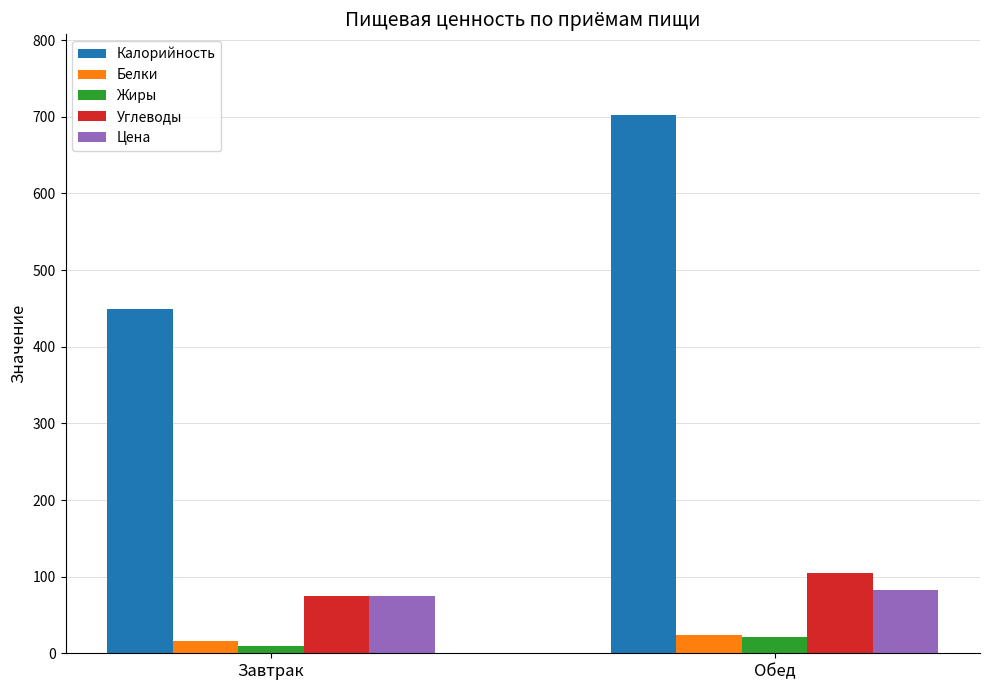

What is the label of the 1st bar from the right?

Обед